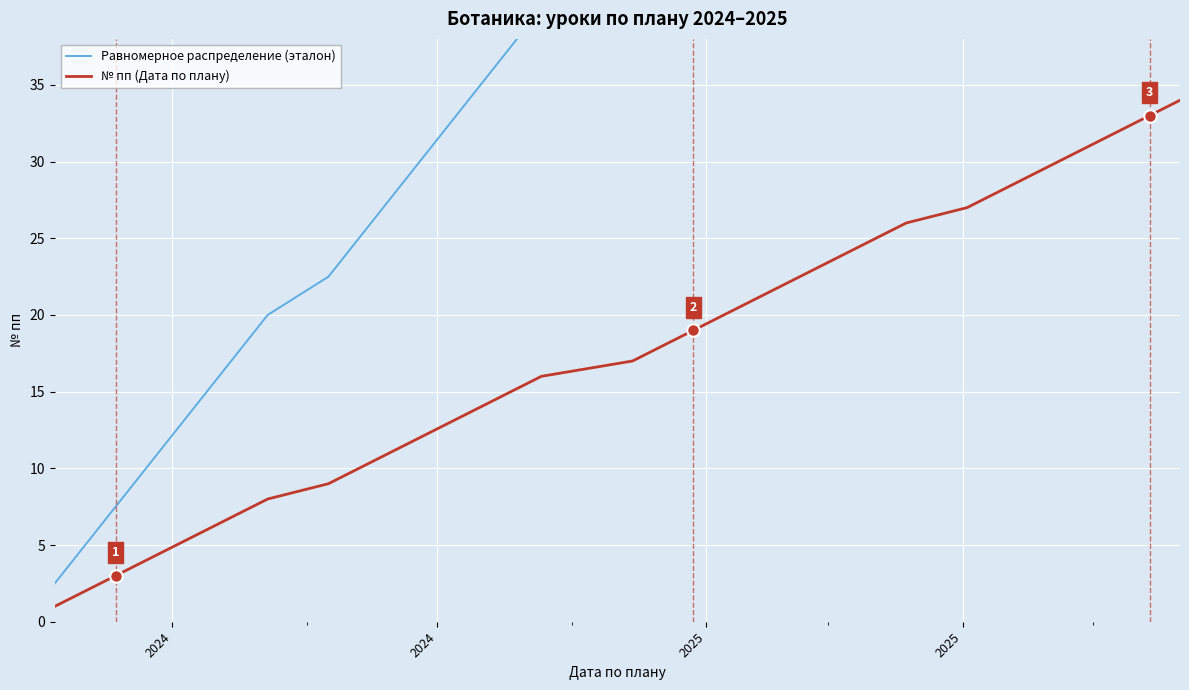

What is the minimum value for № пп (Дата по плану)?

1